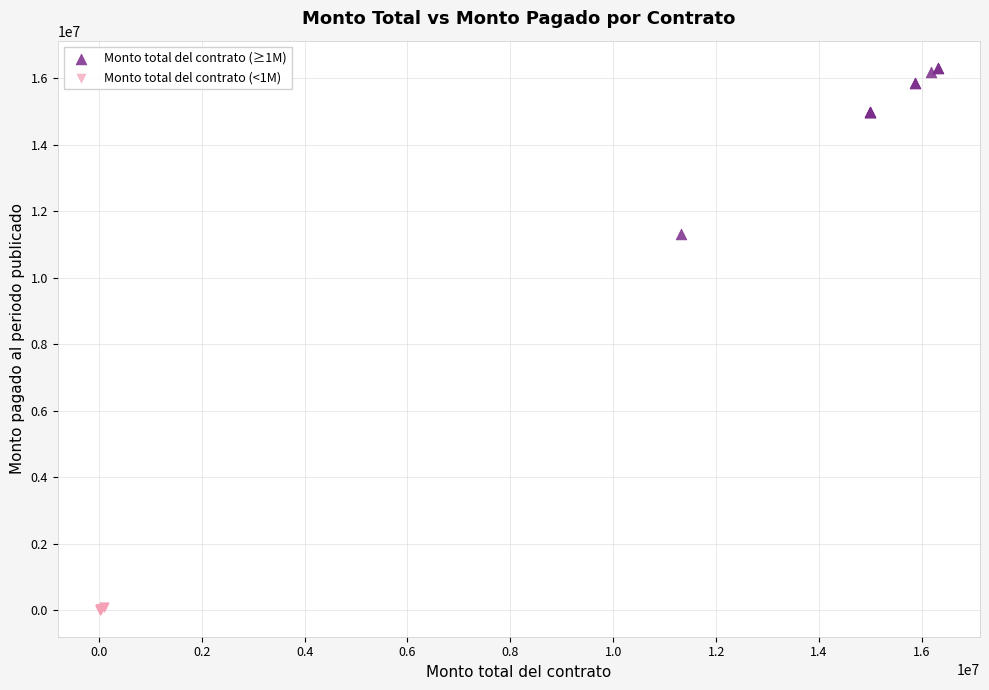

Which series has the largest Y range (max minus min)?

Monto total del contrato (≥1M)